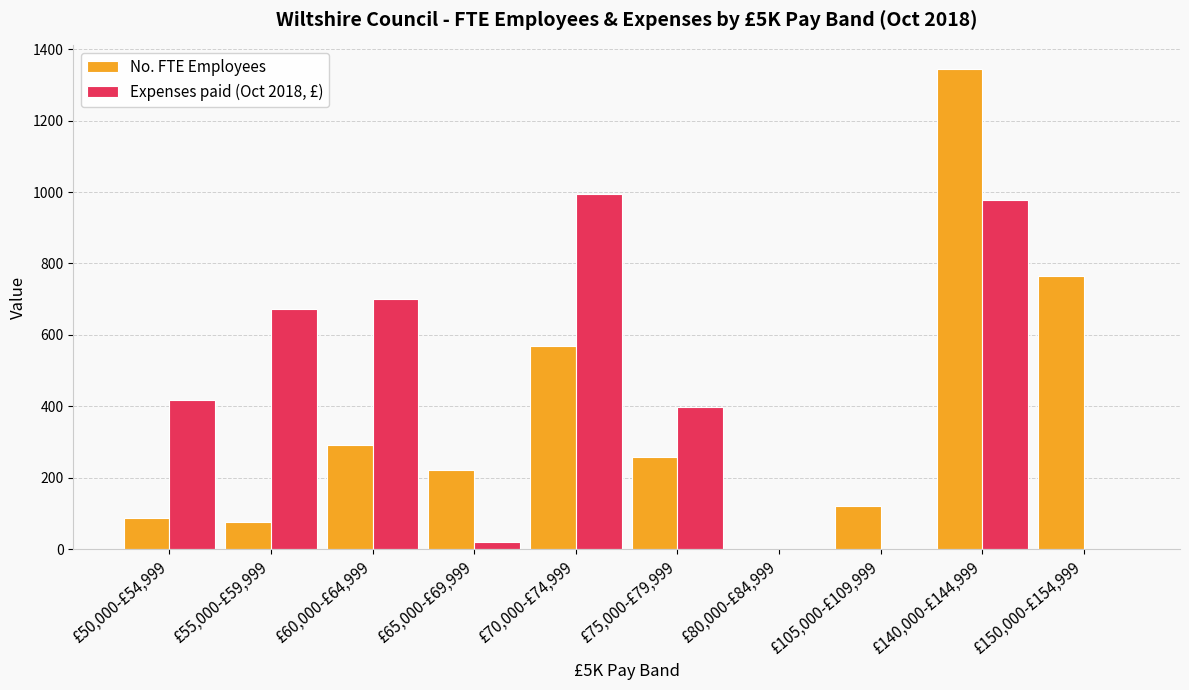

Which series has the largest range (max minus min)?

No. FTE Employees